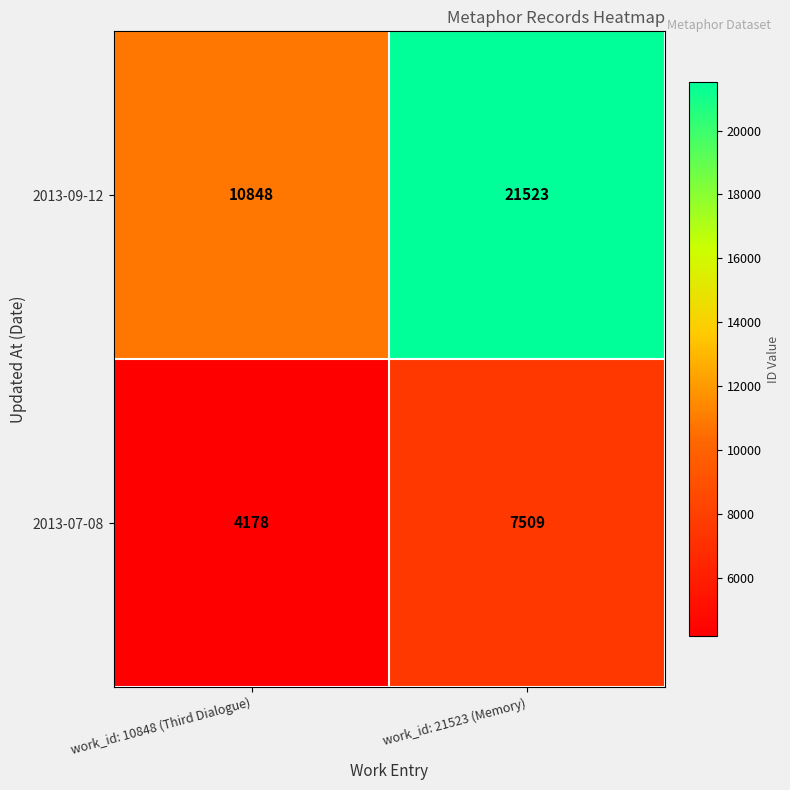

Read the 2013-07-08 value at work_id: 21523 (Memory).

7509